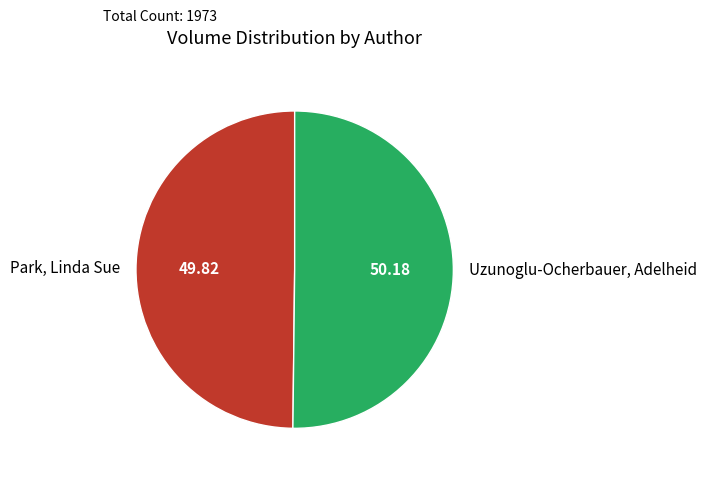

What is the ratio of the value at Park, Linda Sue to the value at Uzunoglu-Ocherbauer, Adelheid?

1.0